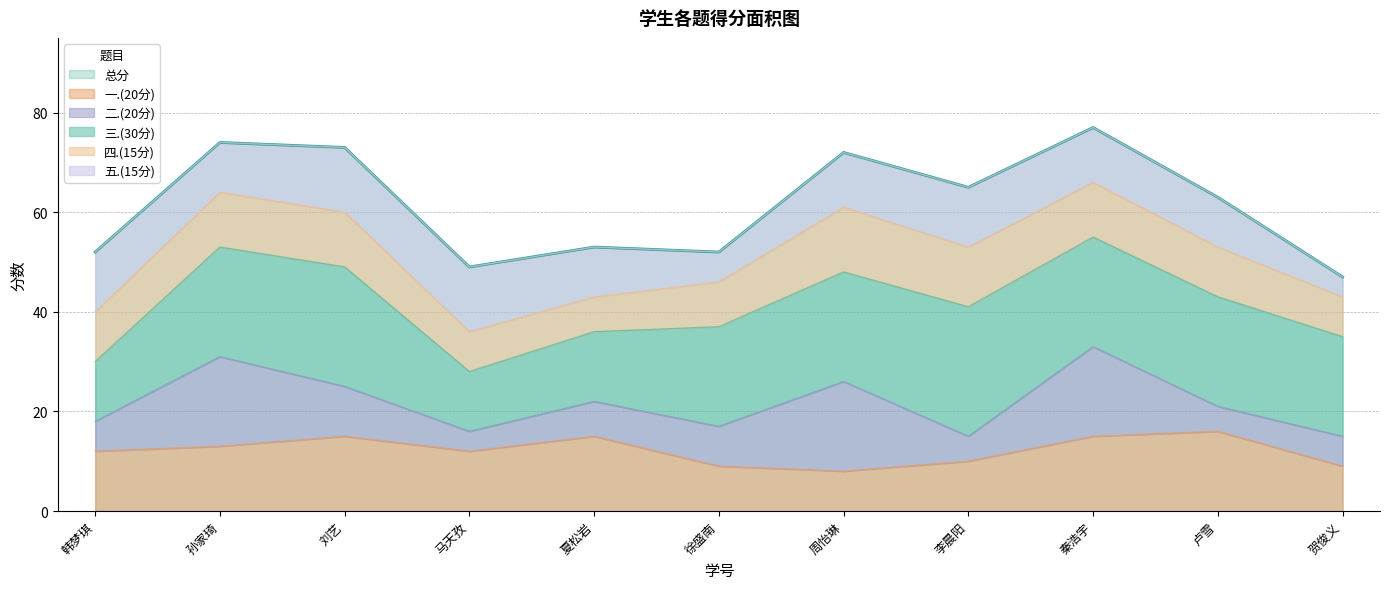

The 一.(20分) series shows 12 at 马天孜. True or false?

True